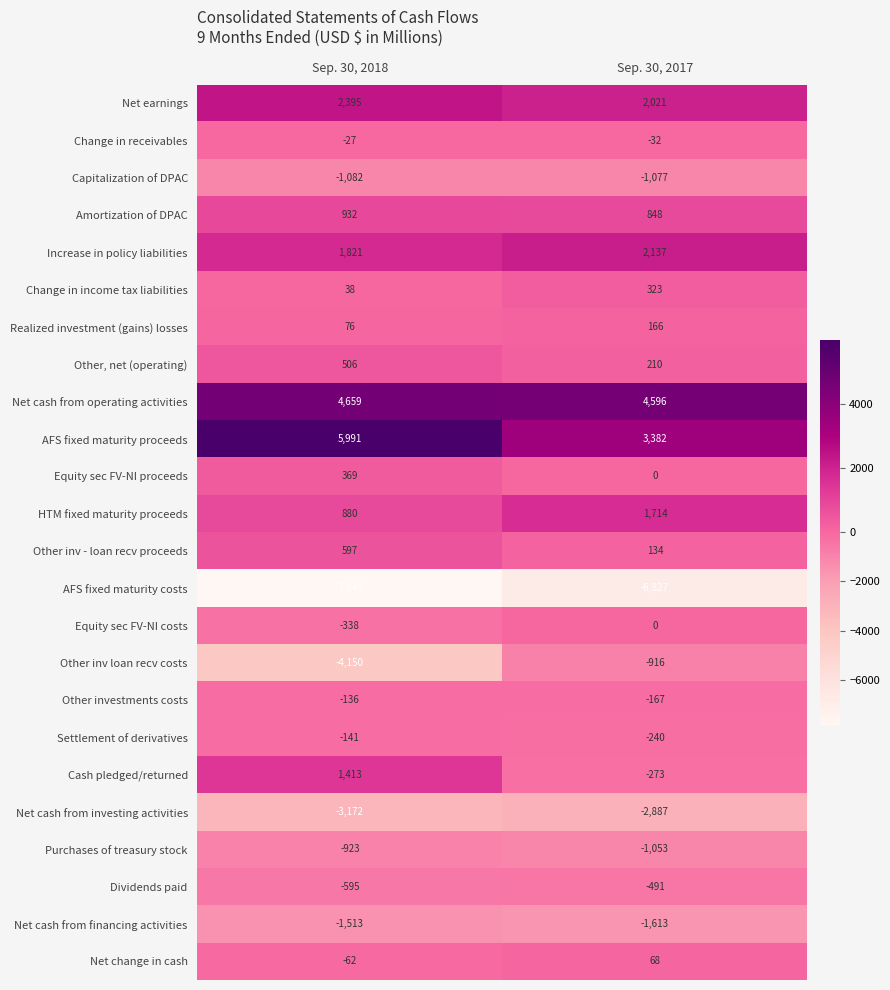

At which category does the chart reach its peak across all series?

Sep. 30, 2018